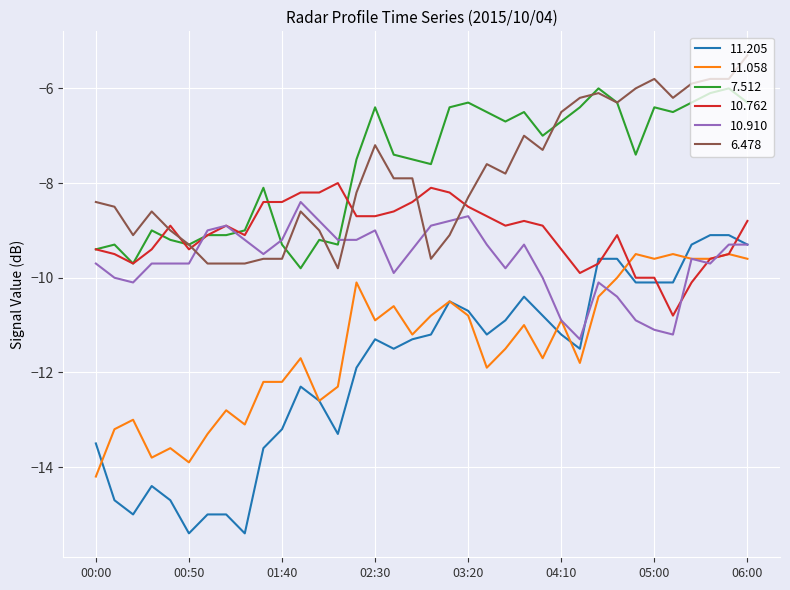

What are all the series names shown in the legend?

11.205, 11.058, 7.512, 10.762, 10.910, 6.478